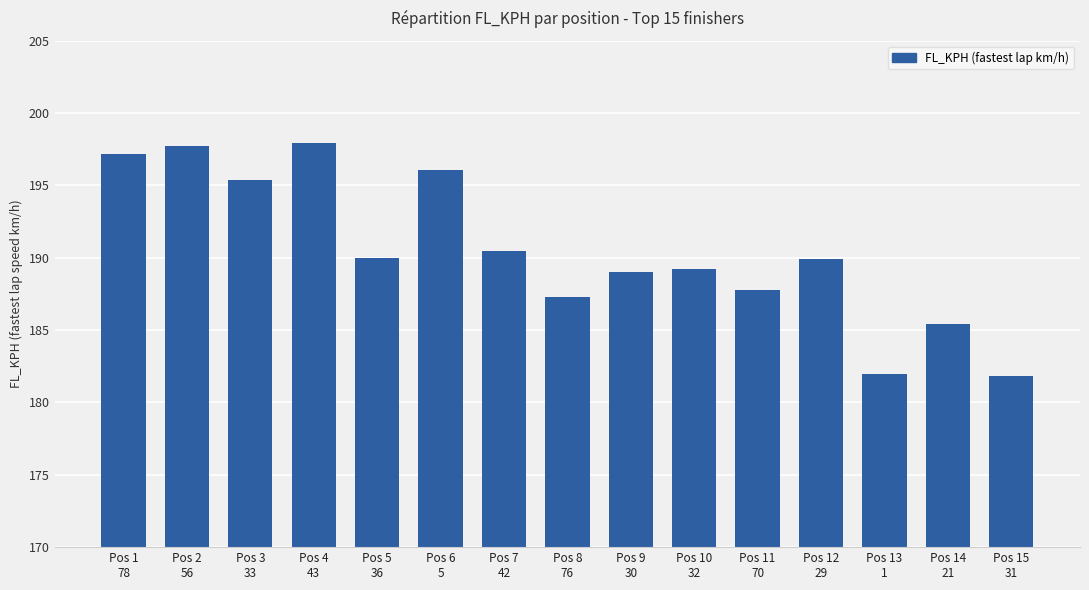

True or false: the data shows 197.7 at Pos 2
56.

True